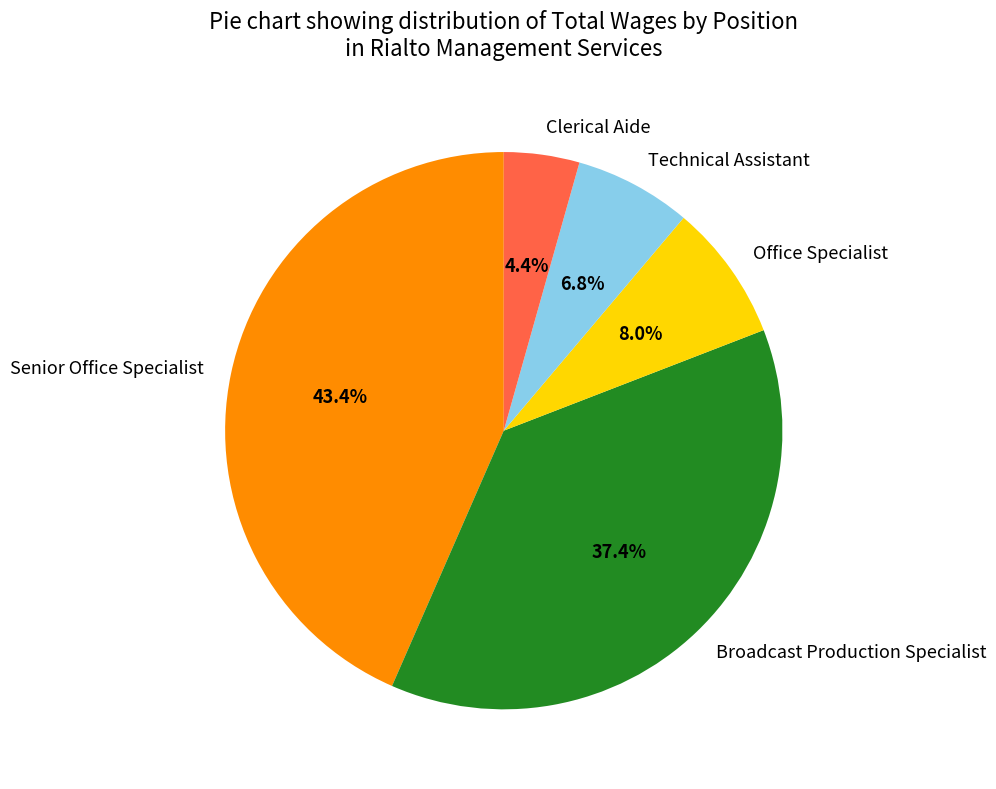

Which has a higher value, Technical Assistant or Clerical Aide?

Technical Assistant